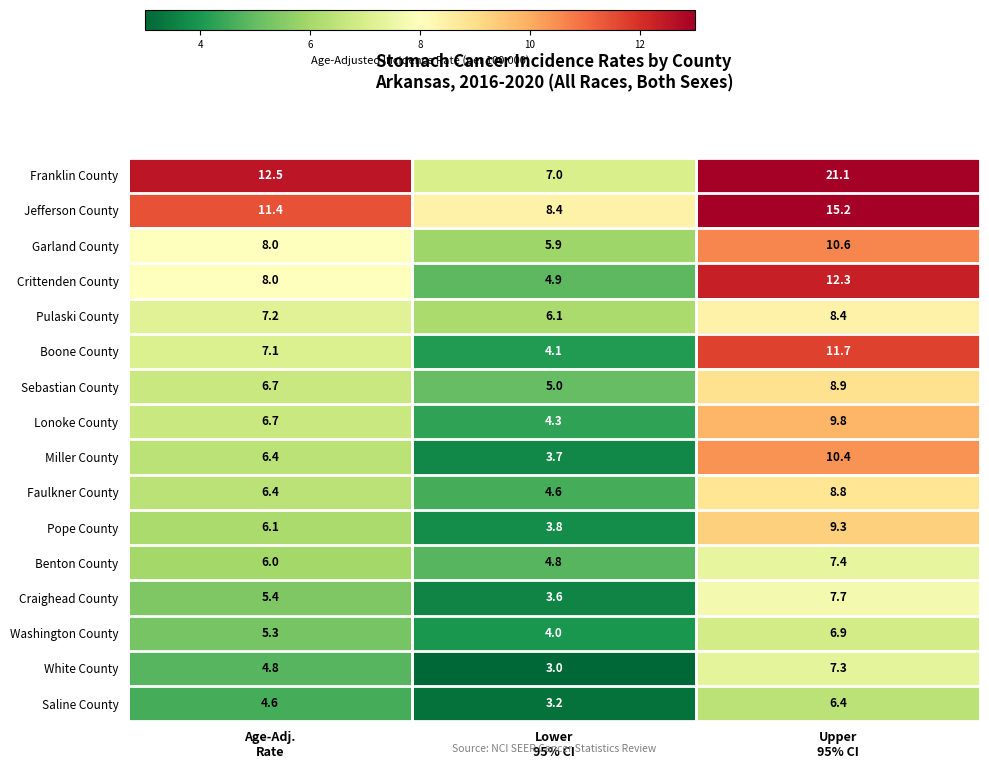

What is the highest value of the Saline County series?

6.4